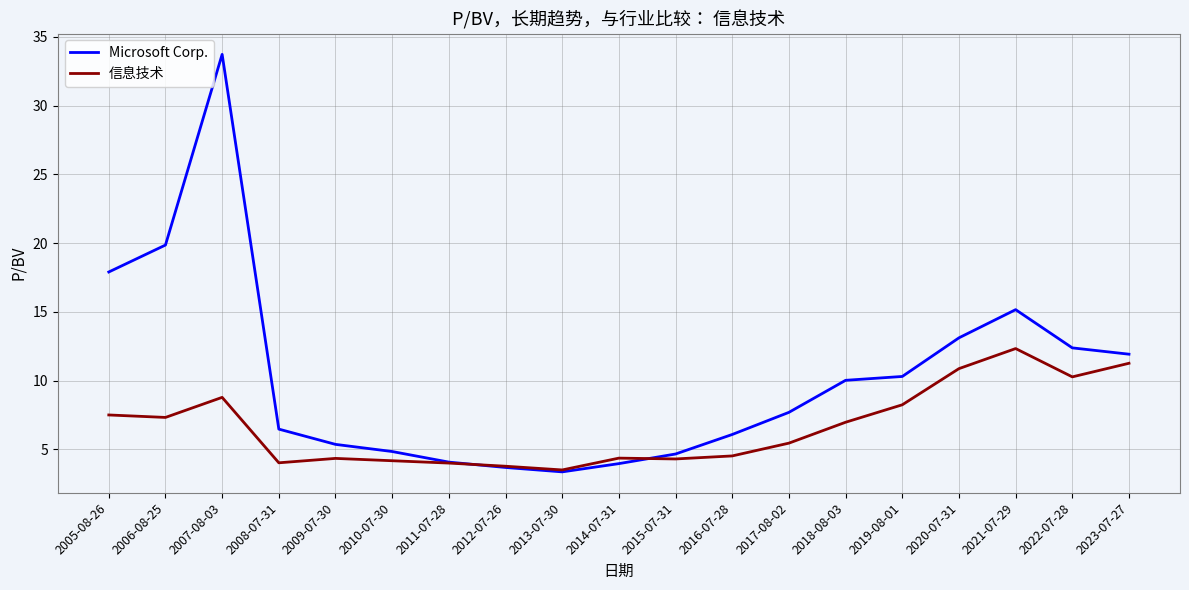

What are all the series names shown in the legend?

Microsoft Corp., 信息技术